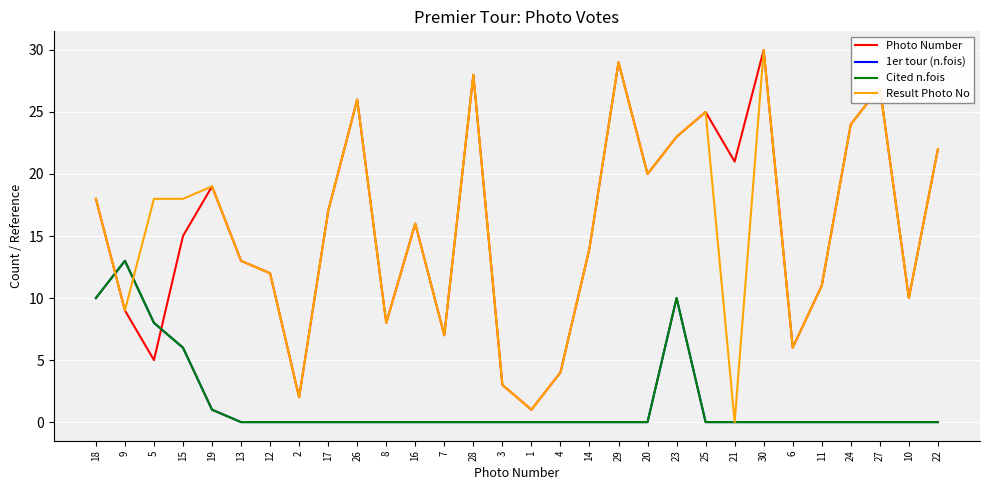

At which category is the sum across all series the highest?

23